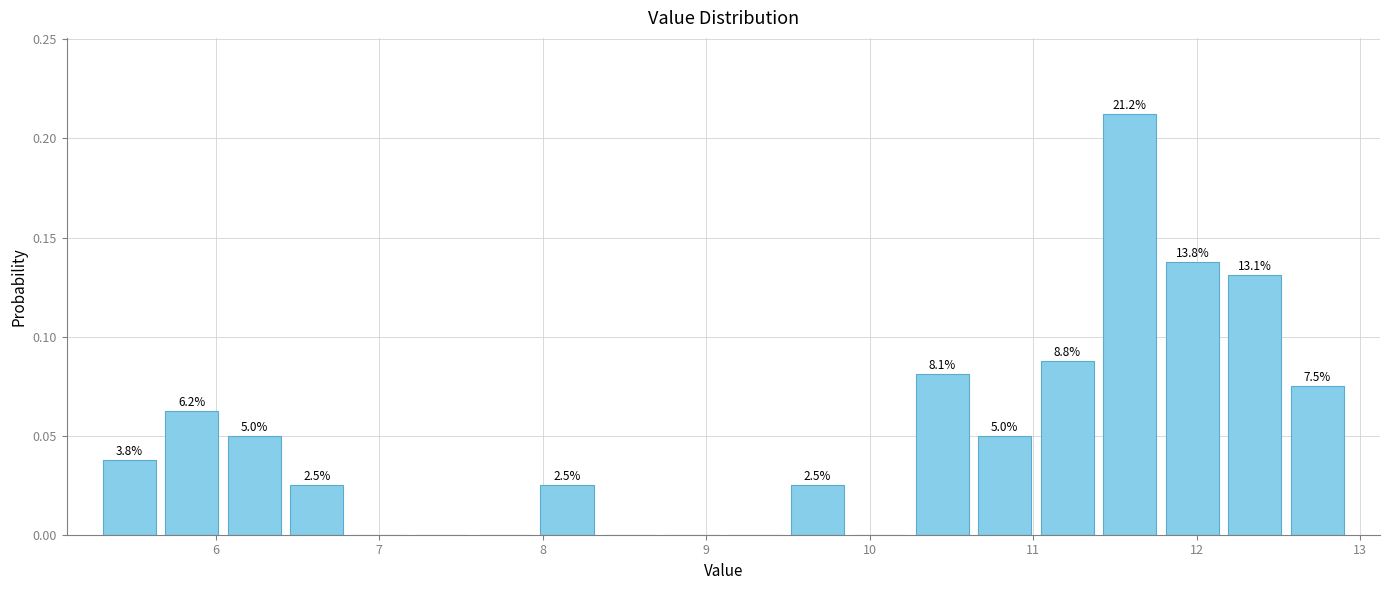

Read against the x-axis, roughly where is the centre of the tallest bar?

11.6